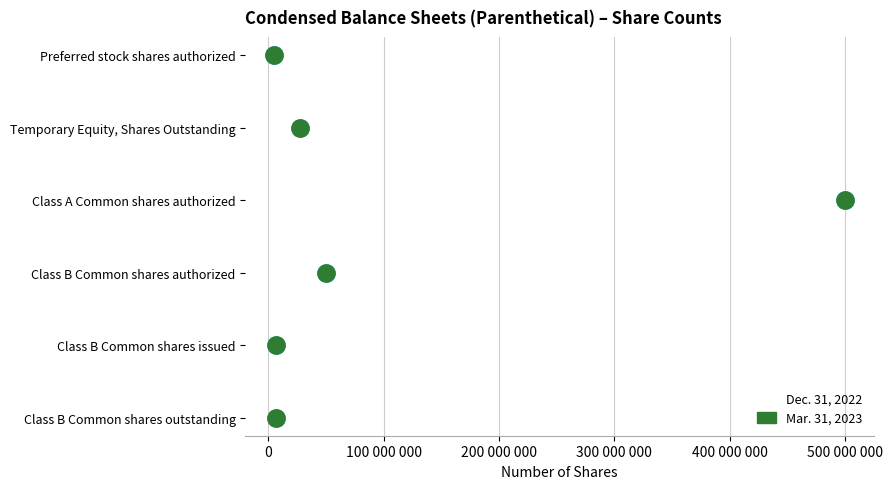

Which series has the largest total across all categories?

Dec. 31, 2022